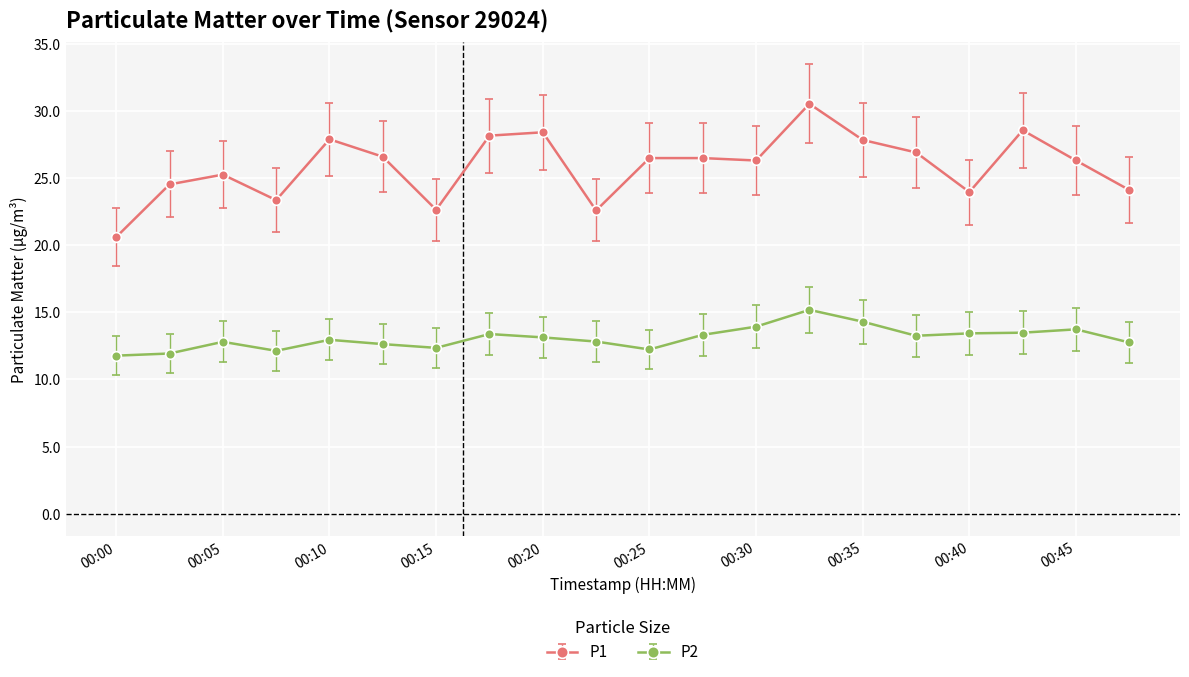

What is the difference between the second highest and second lowest values in the P1 series?

6.0